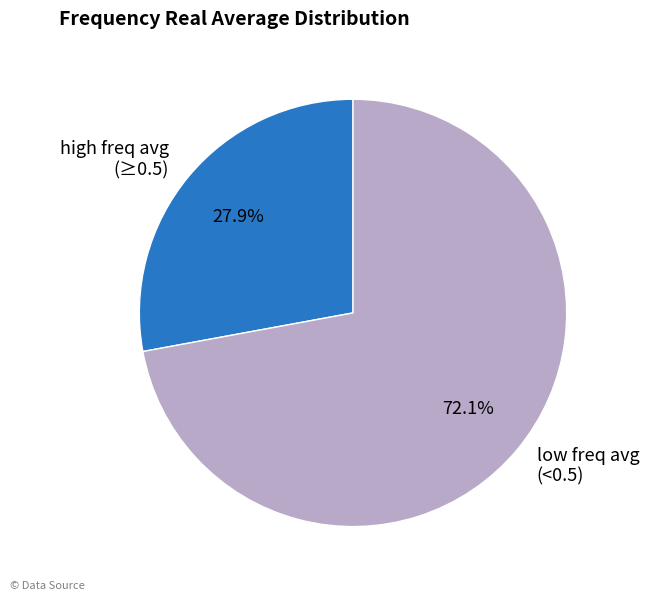

Which slice represents more than half of the pie?

low freq avg (<0.5)